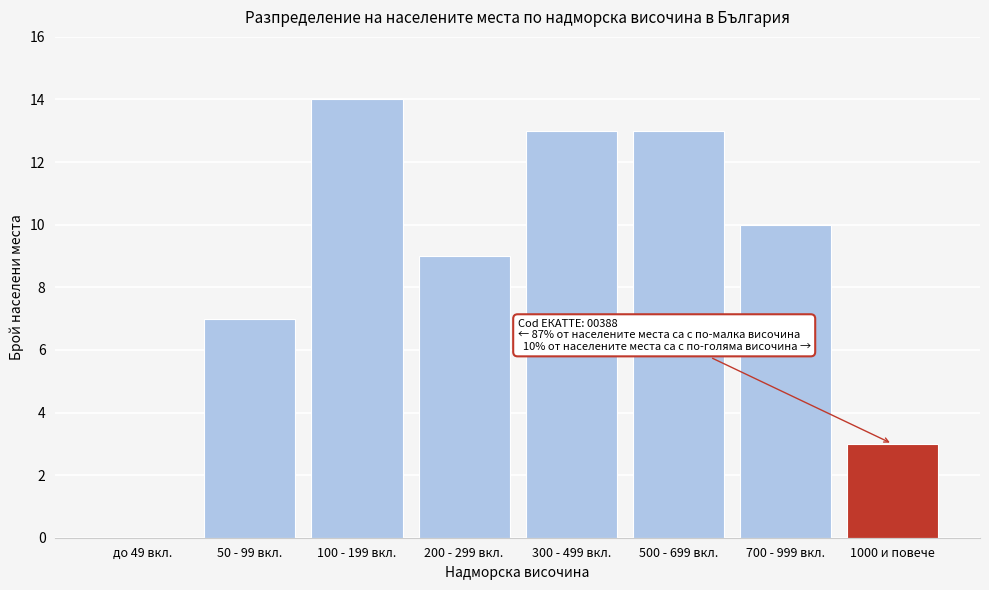

Reading left to right, transcribe all the data shown in this chart.

до 49 вкл.=0	50 - 99 вкл.=7	100 - 199 вкл.=14	200 - 299 вкл.=9	300 - 499 вкл.=13	500 - 699 вкл.=13	700 - 999 вкл.=10	1000 и повече=3